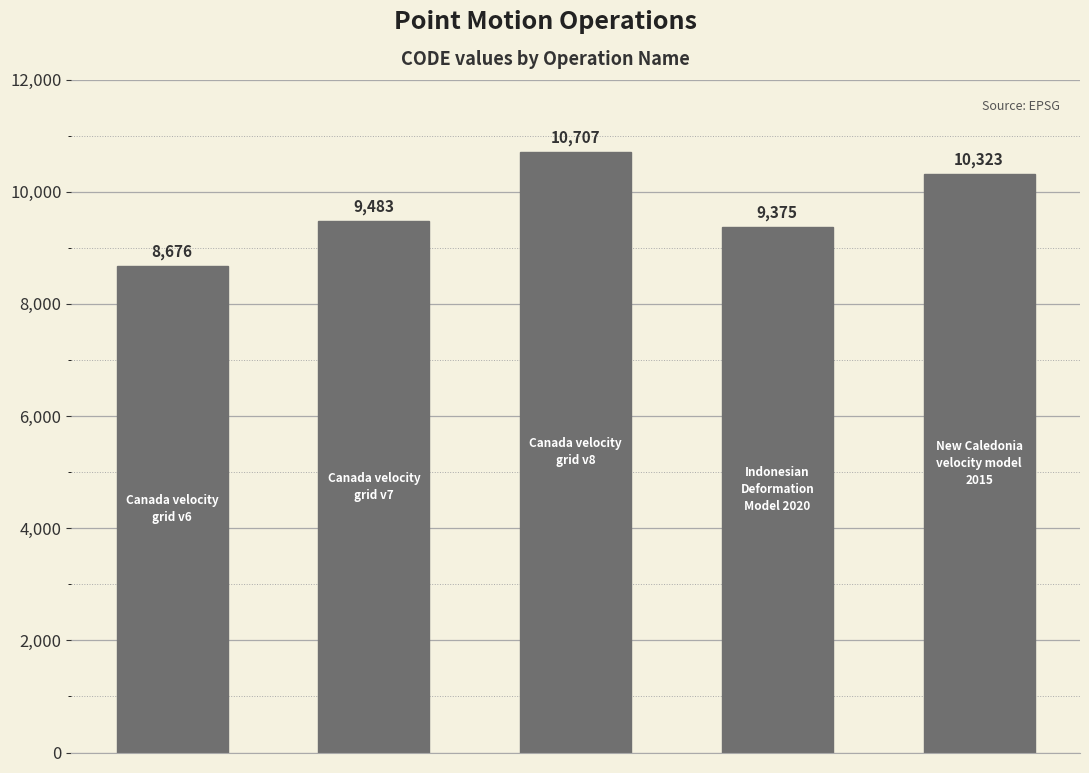

How many categories are shown in the chart?

5